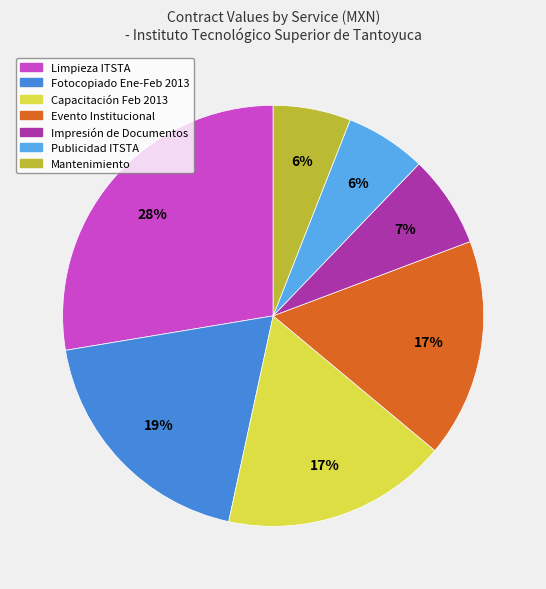

Count the number of slices in the pie.

7